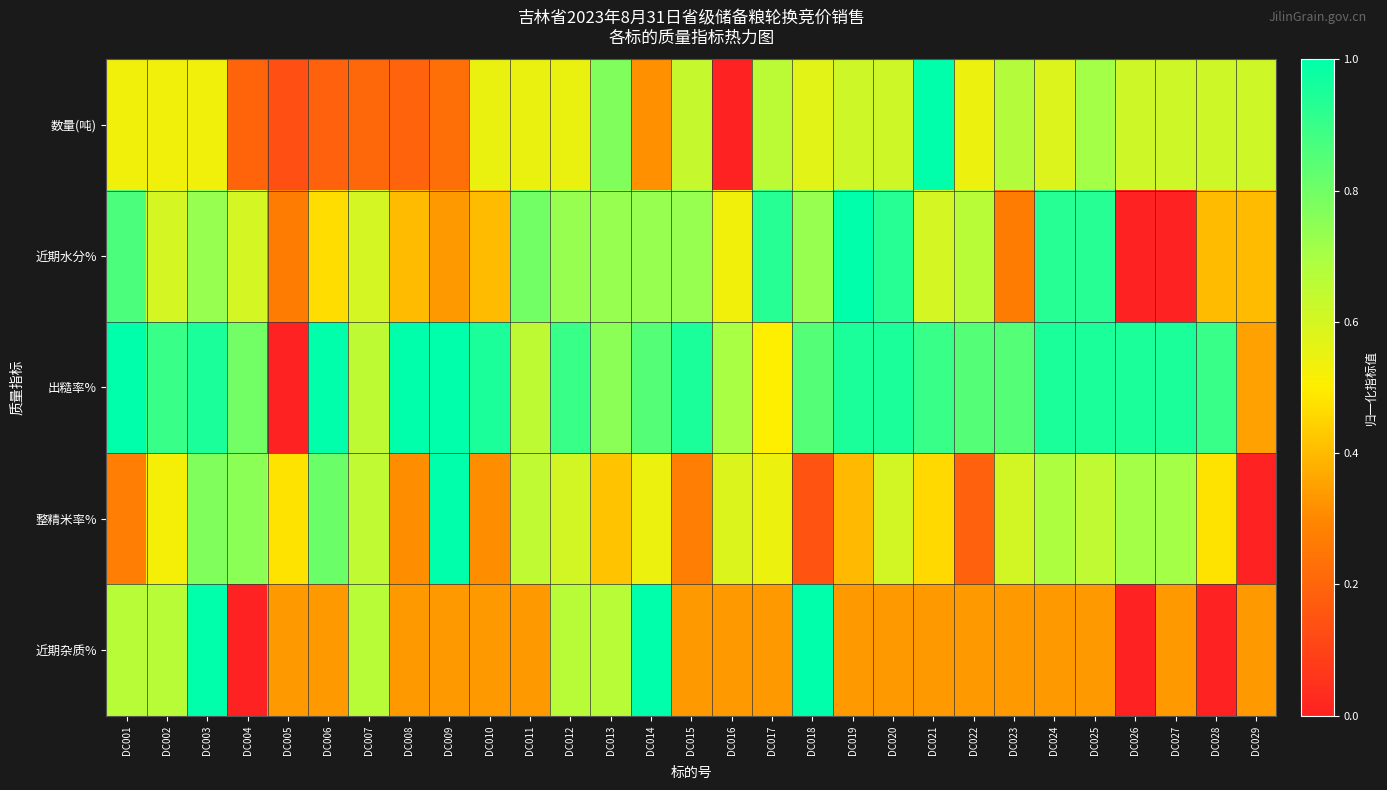

Which series has the largest total across all categories?

出糙率%